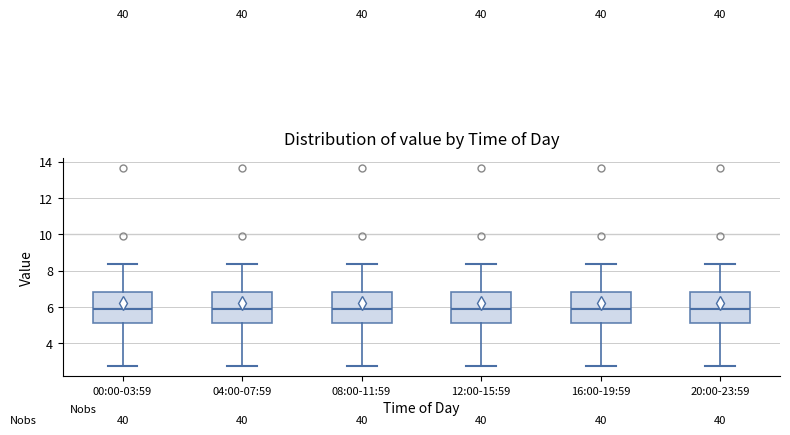

Where is the lower edge of the box for 16:00-19:59 on the y-axis? The values are not printed on the chart, so give them approximately, as read against the axis.

5.2